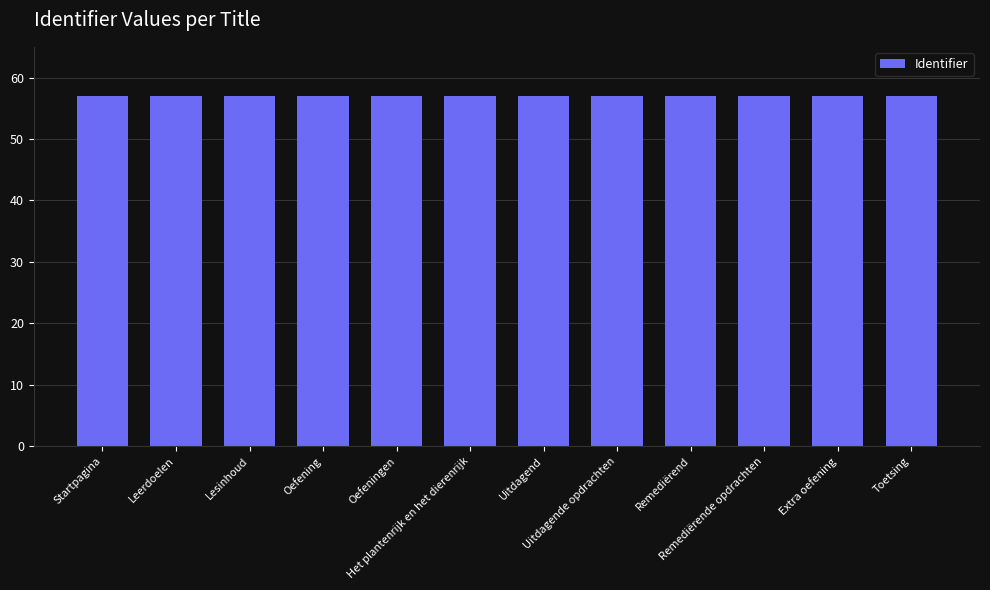

The chart shows a value of 57.0 at Oefening. True or false?

True